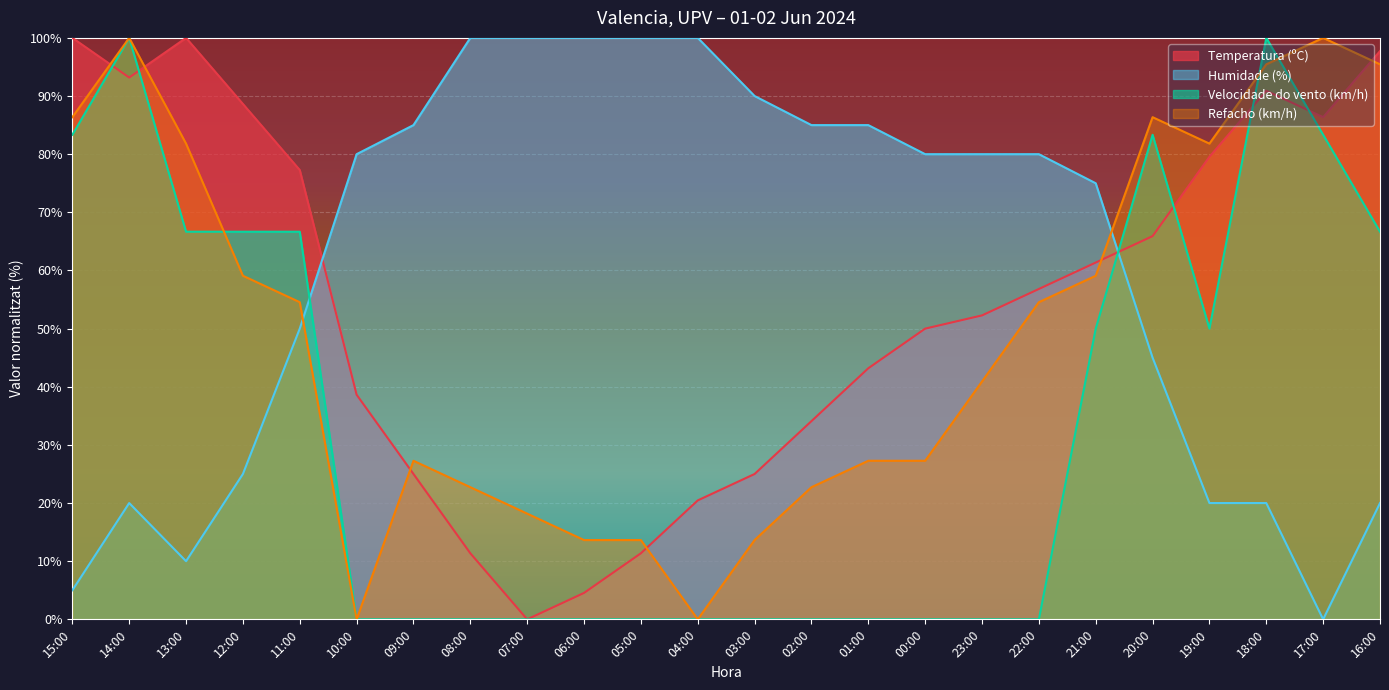

Reading left to right, what are all the values shown in this chart?

Temperatura (ºC): 15:00=100.0	14:00=93.2	13:00=100.0	12:00=88.6	11:00=77.3	10:00=38.6	09:00=25.0	08:00=11.4	07:00=0.0	06:00=4.5	05:00=11.4	04:00=20.5	03:00=25.0	02:00=34.1	01:00=43.2	00:00=50.0	23:00=52.3	22:00=56.8	21:00=61.4	20:00=65.9	19:00=79.5	18:00=90.9	17:00=86.4	16:00=97.7
Humidade (%): 15:00=5.0	14:00=20.0	13:00=10.0	12:00=25.0	11:00=50.0	10:00=80.0	09:00=85.0	08:00=100.0	07:00=100.0	06:00=100.0	05:00=100.0	04:00=100.0	03:00=90.0	02:00=85.0	01:00=85.0	00:00=80.0	23:00=80.0	22:00=80.0	21:00=75.0	20:00=45.0	19:00=20.0	18:00=20.0	17:00=0.0	16:00=20.0
Velocidade do vento (km/h): 15:00=83.3	14:00=100.0	13:00=66.7	12:00=66.7	11:00=66.7	10:00=0.0	09:00=0.0	08:00=0.0	07:00=0.0	06:00=0.0	05:00=0.0	04:00=0.0	03:00=0.0	02:00=0.0	01:00=0.0	00:00=0.0	23:00=0.0	22:00=0.0	21:00=50.0	20:00=83.3	19:00=50.0	18:00=100.0	17:00=83.3	16:00=66.7
Refacho (km/h): 15:00=86.4	14:00=100.0	13:00=81.8	12:00=59.1	11:00=54.5	10:00=0.0	09:00=27.3	08:00=22.7	07:00=18.2	06:00=13.6	05:00=13.6	04:00=0.0	03:00=13.6	02:00=22.7	01:00=27.3	00:00=27.3	23:00=40.9	22:00=54.5	21:00=59.1	20:00=86.4	19:00=81.8	18:00=95.5	17:00=100.0	16:00=95.5